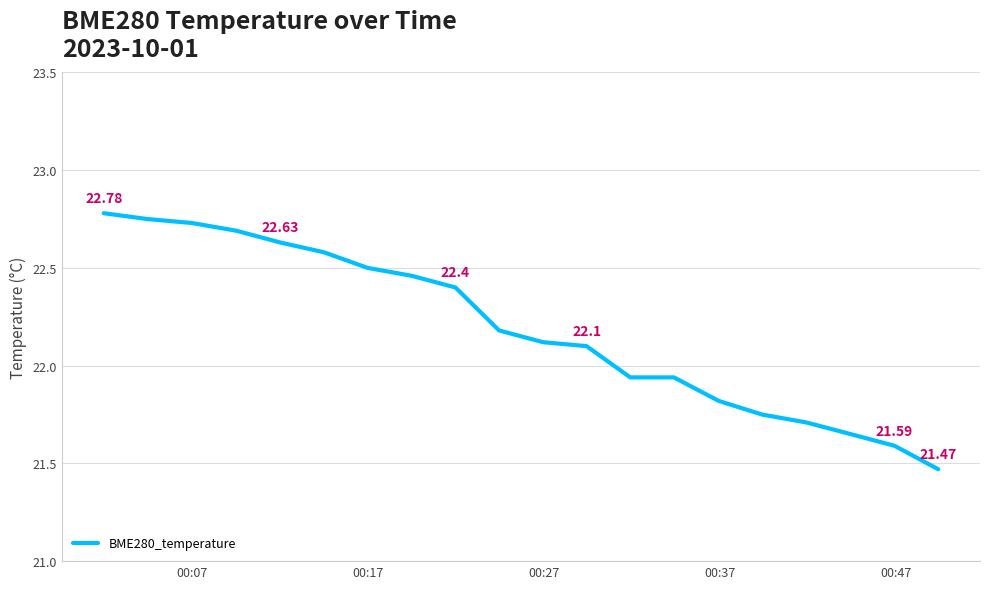

What is the difference between the maximum and minimum values?

1.3